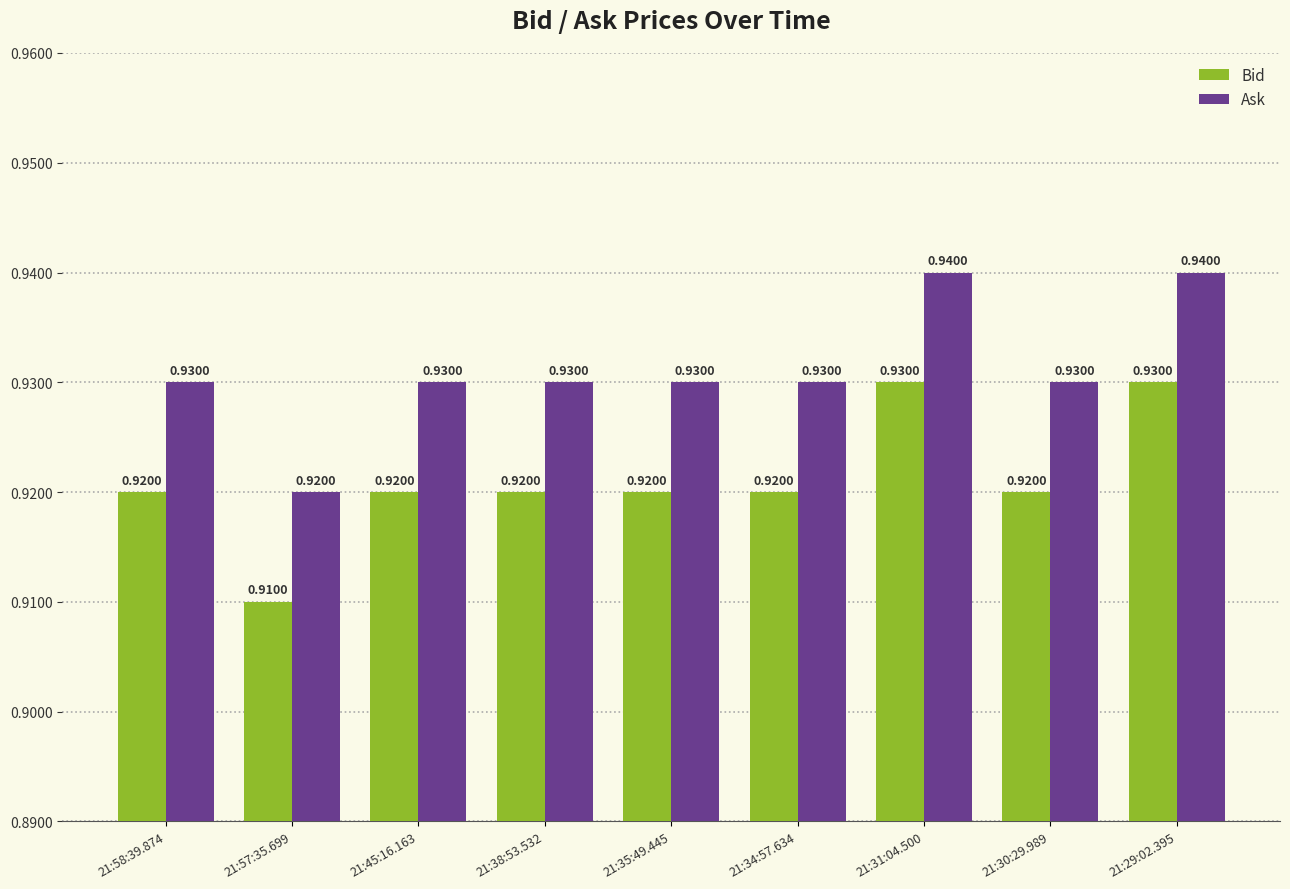

Are the bars grouped side by side (vs. stacked)?

Yes